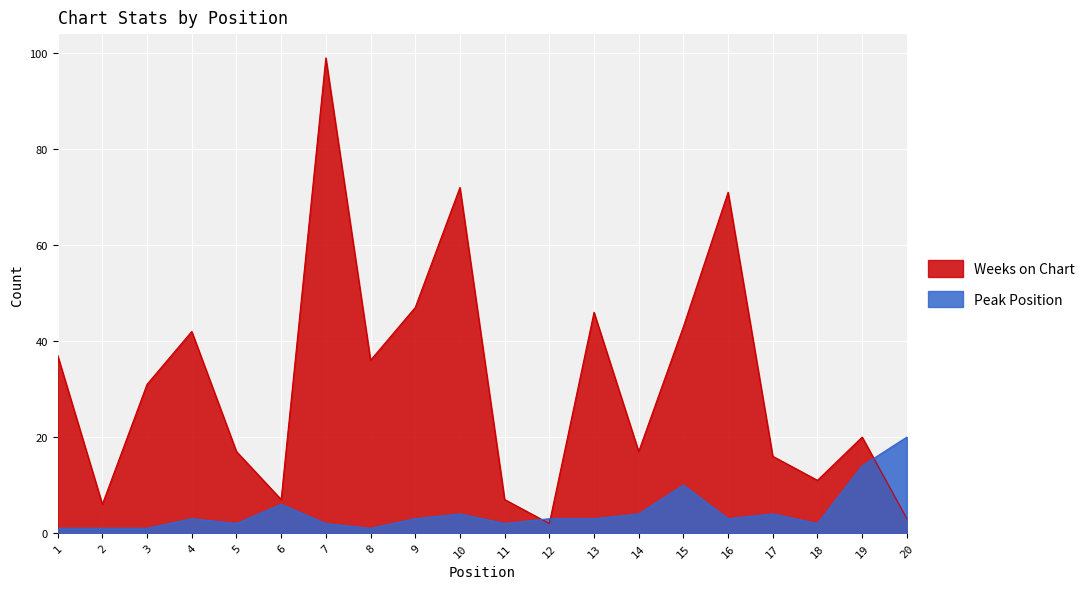

True or false: Weeks on Chart and Peak Position intersect in this chart.

True